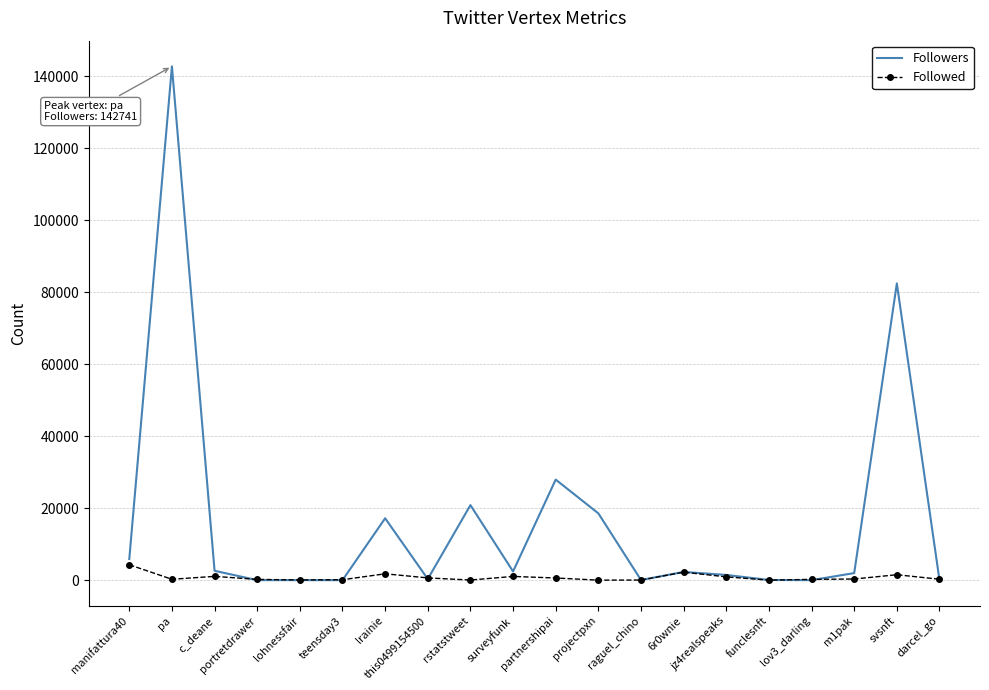

At which label does Followers reach its peak?

pa